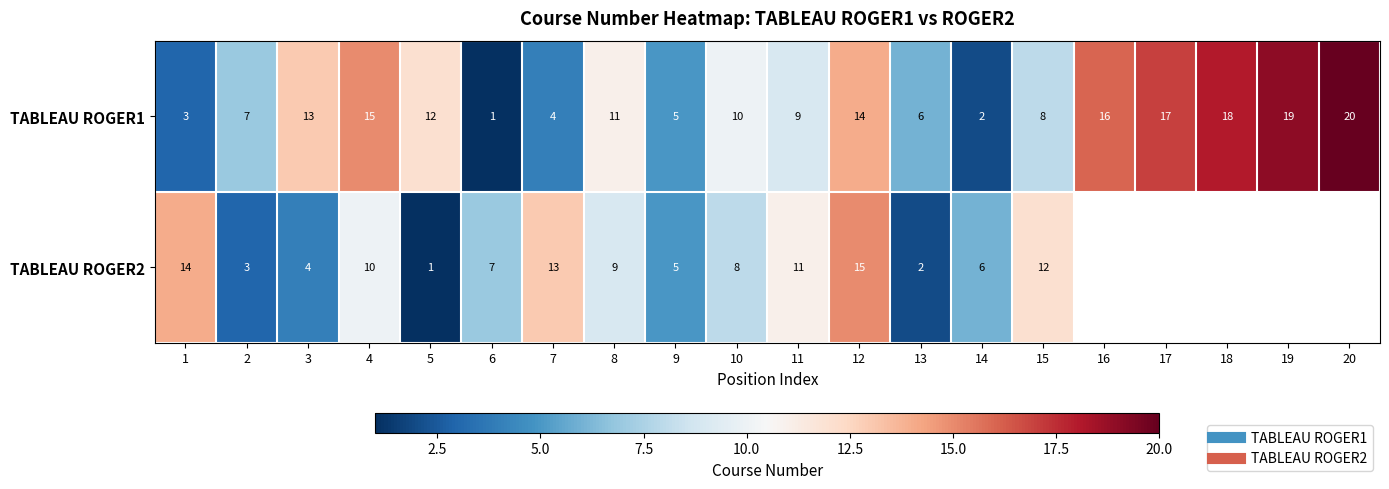

Read the TABLEAU ROGER1 value at 14.

2.0